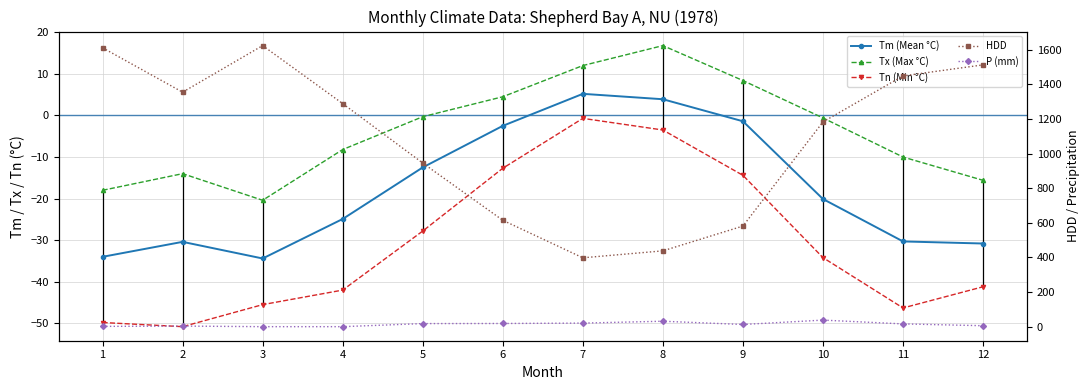

Does the chart have visible grid lines?

Yes